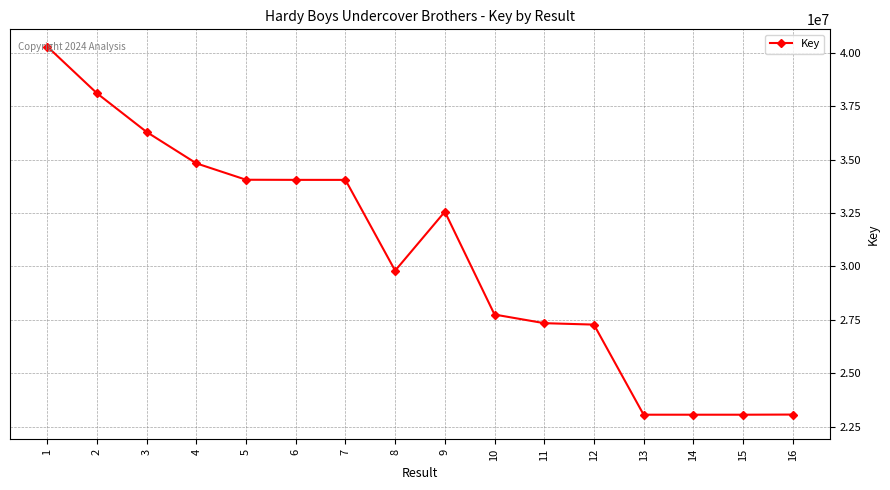

What is the value of the 15th point from the left?

23061879